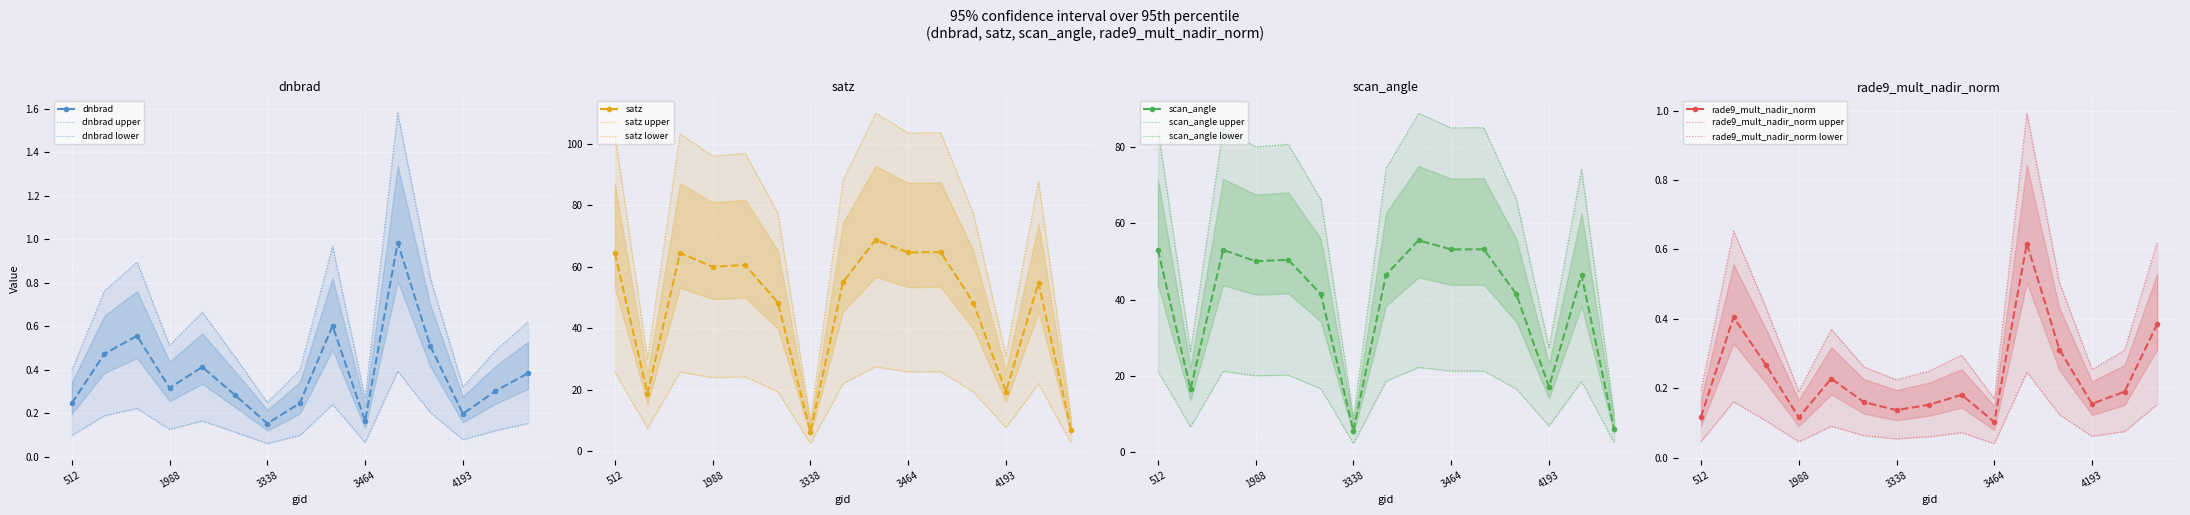

What is the value of the rade9_mult_nadir_norm point at the 11th from the left?

0.6